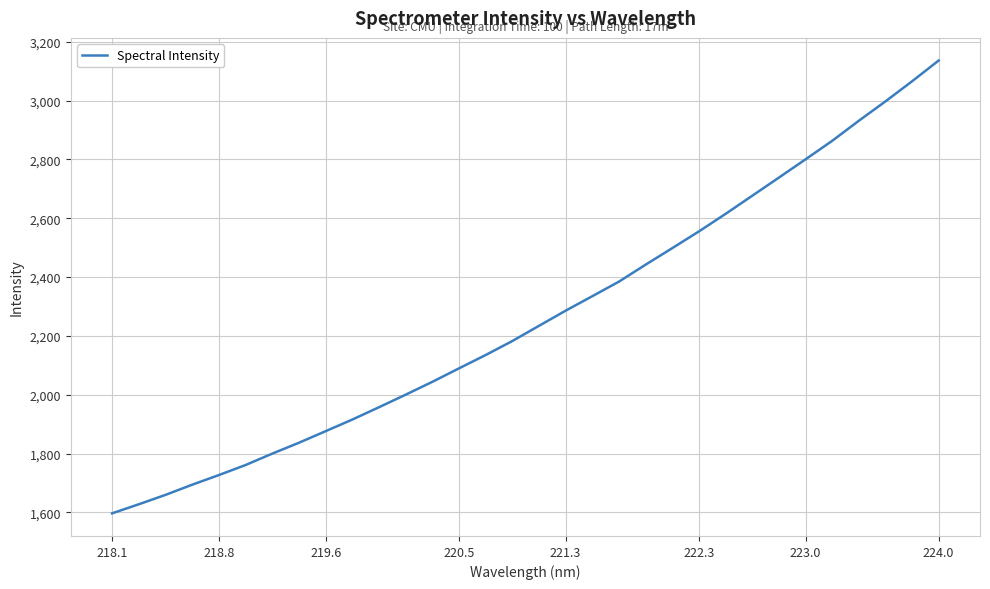

Does the chart display data point markers on the line(s)?

No